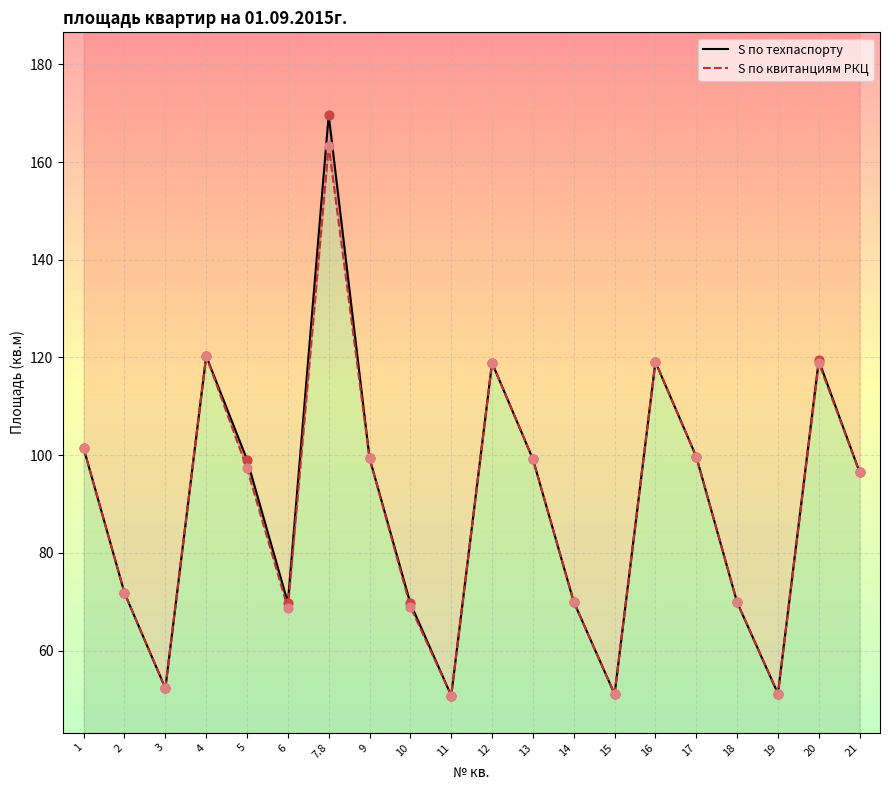

At how many categories does at least one series exceed 131?

1